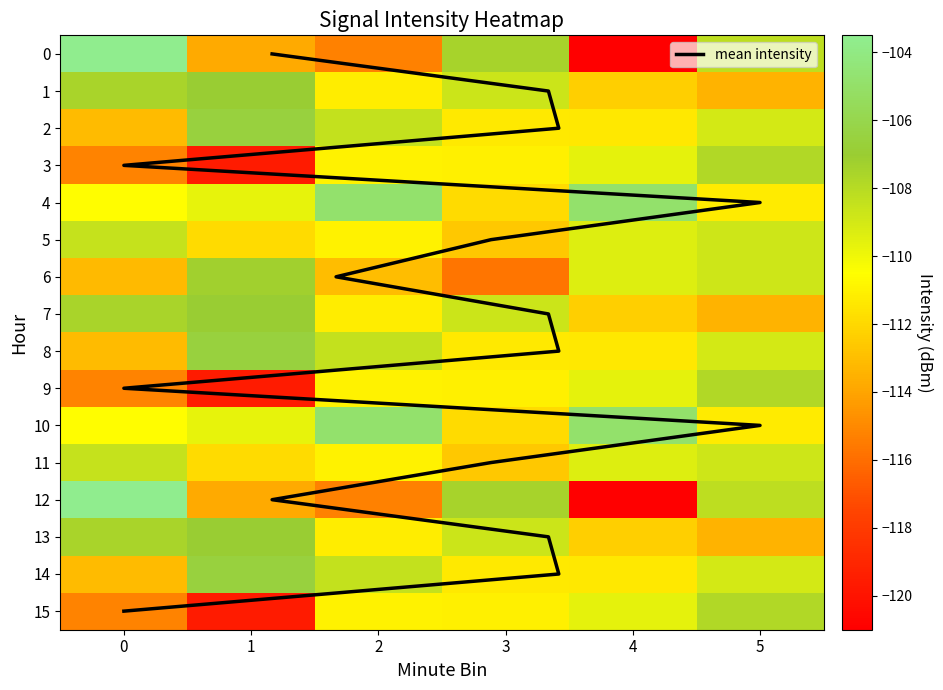

Reading left to right, what are all the values shown in this chart?

0: 0=-103.6	1=-113.8	2=-115.3	3=-107.5	4=-121.0	5=-108.3
1: 0=-107.5	1=-106.9	2=-111.2	3=-108.7	4=-112.3	5=-113.5
2: 0=-113.1	1=-106.5	2=-108.4	3=-111.4	4=-111.4	5=-109.0
3: 0=-115.2	1=-119.6	2=-111.0	3=-111.1	4=-109.6	5=-107.9
4: 0=-110.6	1=-109.7	2=-104.8	3=-111.9	4=-104.9	5=-111.3
5: 0=-108.5	1=-111.9	2=-111.0	3=-112.6	4=-109.3	5=-108.8
6: 0=-113.2	1=-107.3	2=-113.0	3=-115.7	4=-109.3	5=-108.8
7: 0=-107.5	1=-106.9	2=-111.2	3=-108.7	4=-112.3	5=-113.5
8: 0=-113.1	1=-106.5	2=-108.4	3=-111.4	4=-111.4	5=-109.0
9: 0=-115.2	1=-119.6	2=-111.0	3=-111.1	4=-109.6	5=-107.9
10: 0=-110.6	1=-109.7	2=-104.8	3=-111.9	4=-104.9	5=-111.3
11: 0=-108.5	1=-111.9	2=-111.0	3=-112.6	4=-109.3	5=-108.8
12: 0=-103.6	1=-113.8	2=-115.3	3=-107.5	4=-121.0	5=-108.3
13: 0=-107.5	1=-106.9	2=-111.2	3=-108.7	4=-112.3	5=-113.5
14: 0=-113.1	1=-106.5	2=-108.4	3=-111.4	4=-111.4	5=-109.0
15: 0=-115.2	1=-119.6	2=-111.0	3=-111.1	4=-109.6	5=-107.9